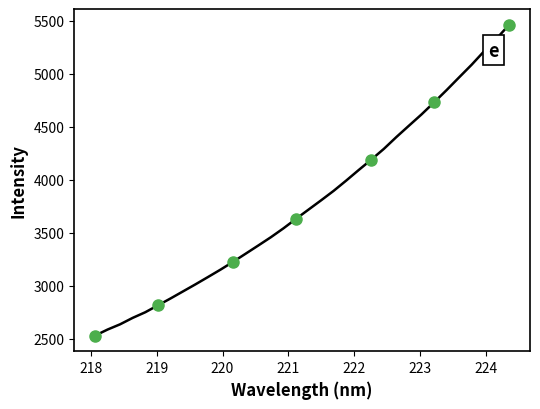

What is the difference between the second highest and minimum values?

2807.6